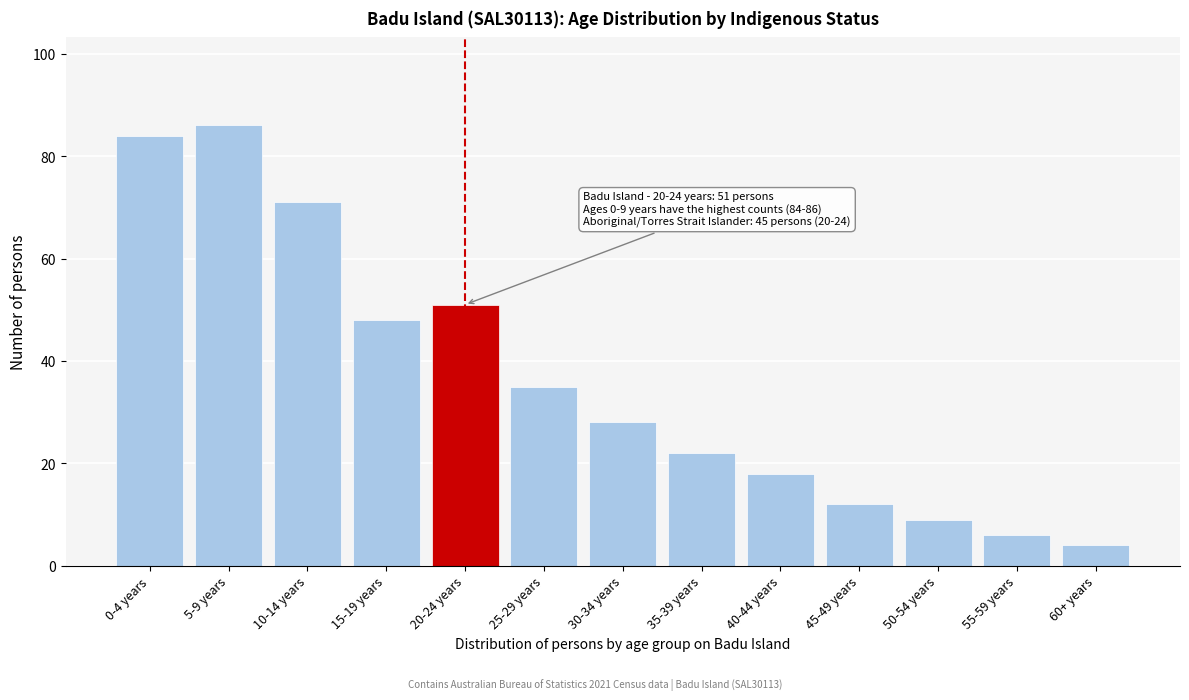

Reading right to left, what are all the values shown in this chart?

4	6	9	12	18	22	28	35	51	48	71	86	84